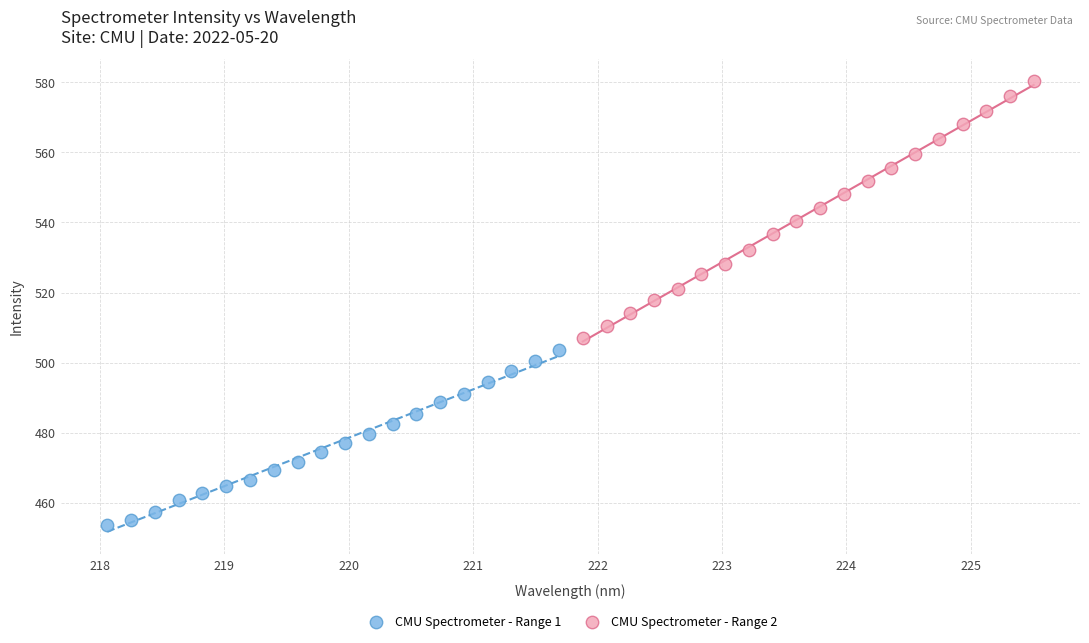

Which series contains the lowest Y value?

CMU Spectrometer - Range 1